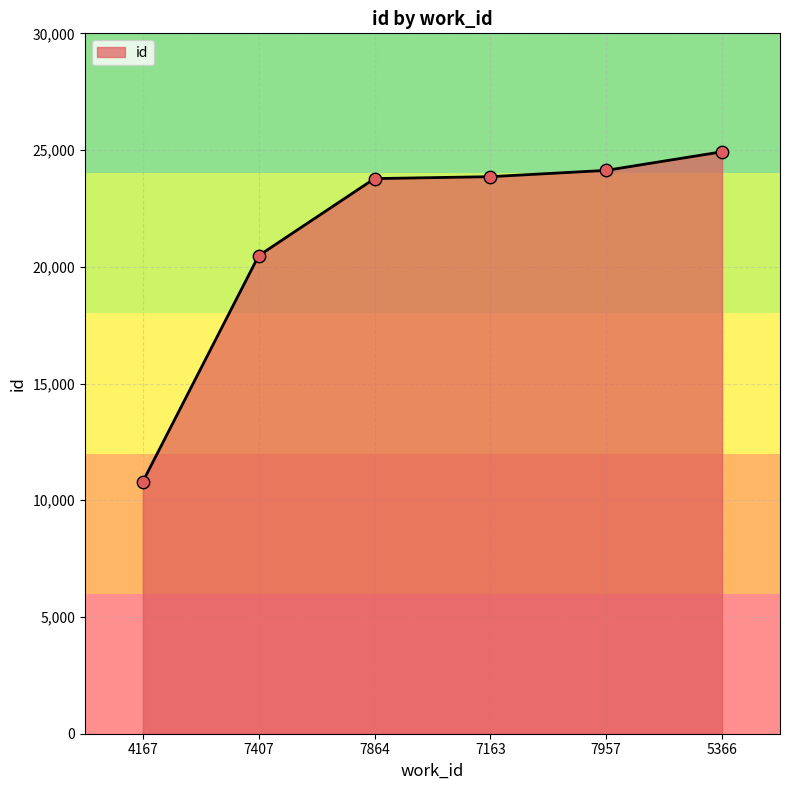

Between 7407 and 4167, which is larger?

7407